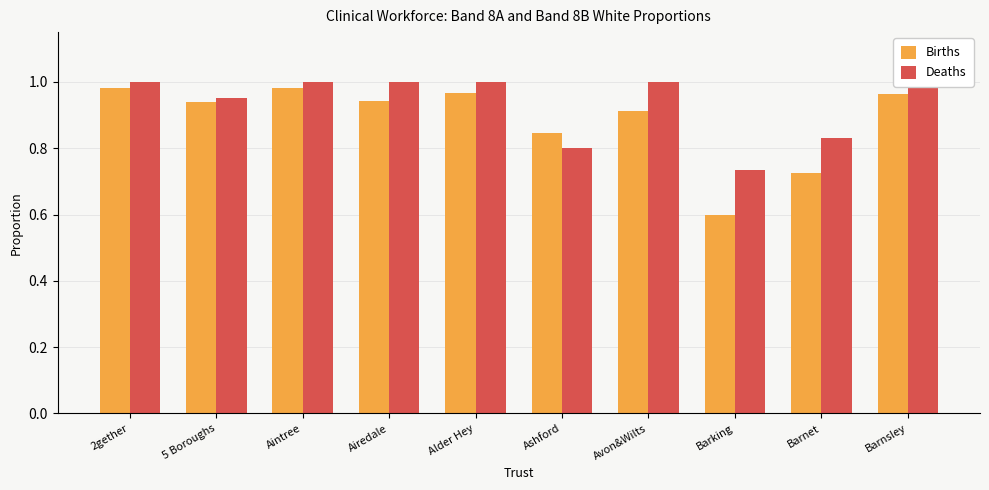

What is the minimum value for Deaths?

0.7